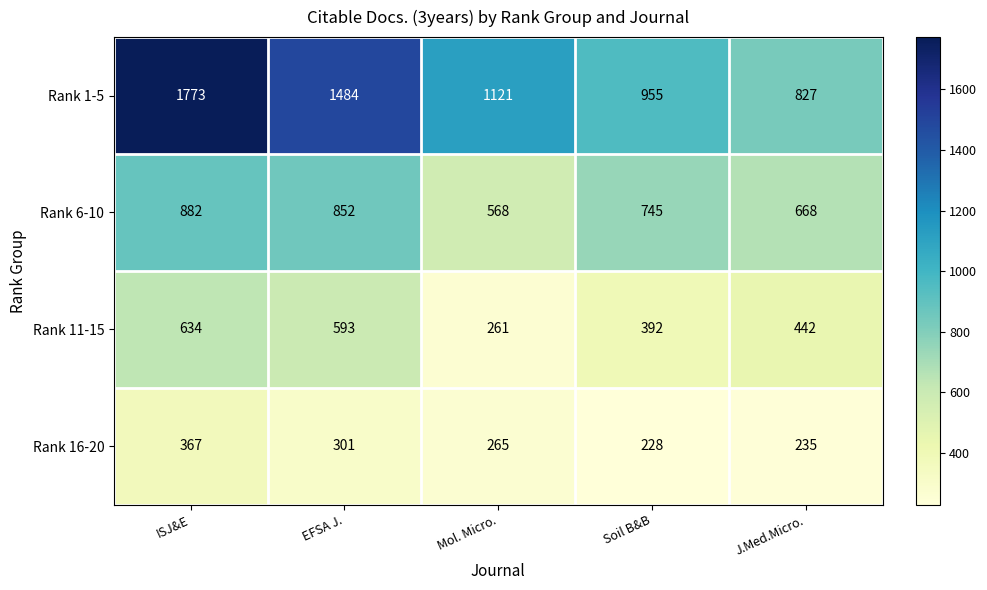

What is the difference between the Rank 11-15 values at EFSA J. and Mol. Micro.?

332